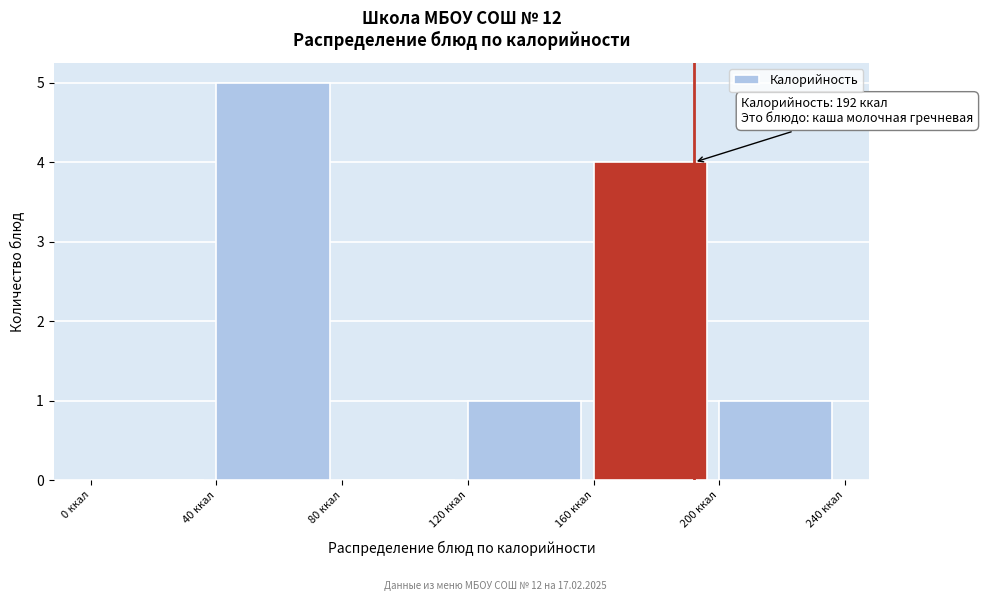

Over which range of the x-axis is the bar tallest?

40 to 80